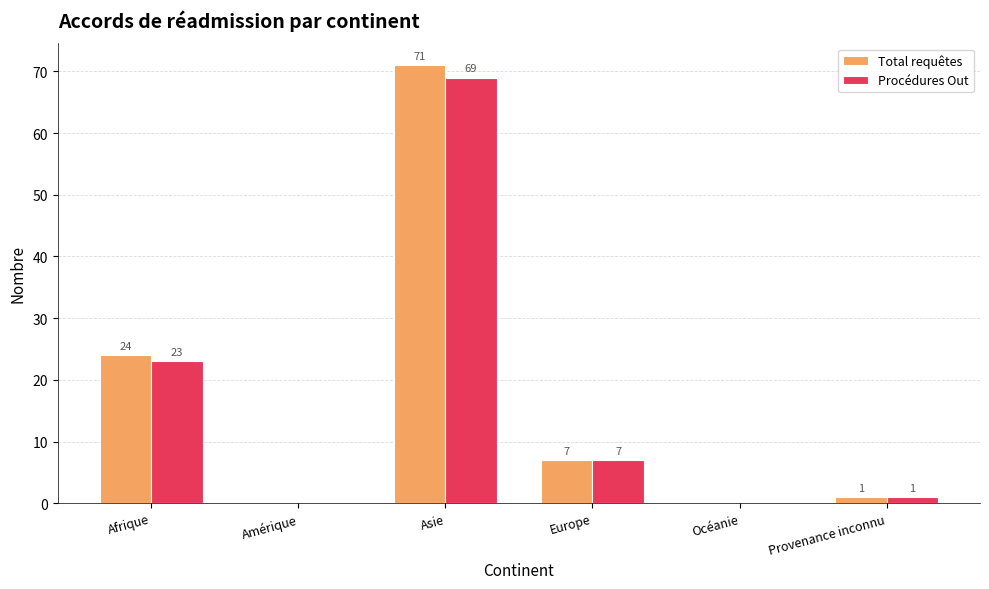

How many groups of bars are there?

6